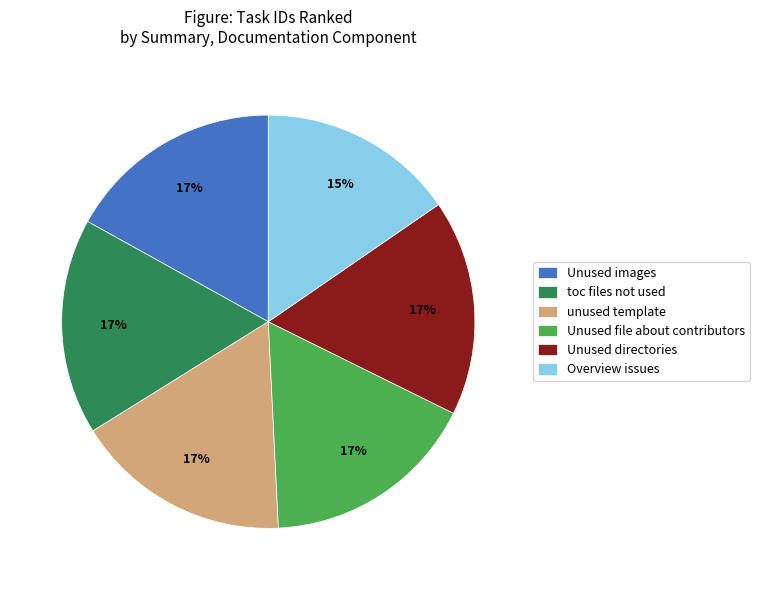

What is the ratio of the value at Unused images to the value at Unused directories?

1.0